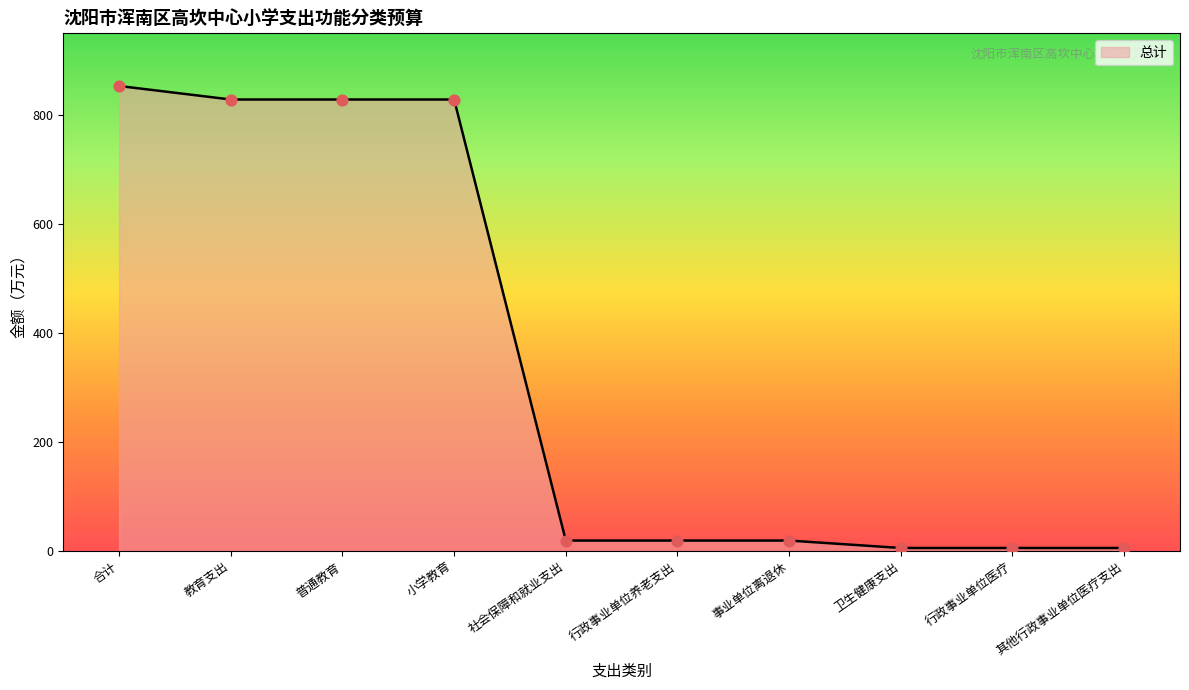

Between 卫生健康支出 and 社会保障和就业支出, which is larger?

社会保障和就业支出